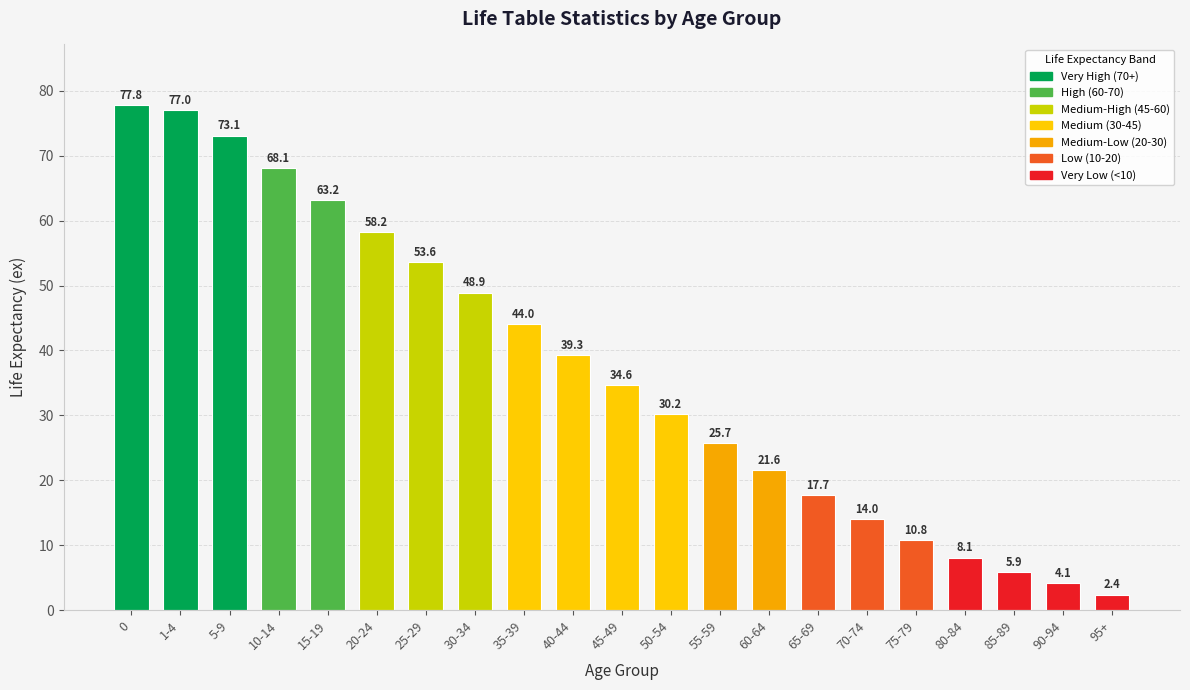

Approximately how many times larger is the value at 40-44 compared to 1-4?

0.5